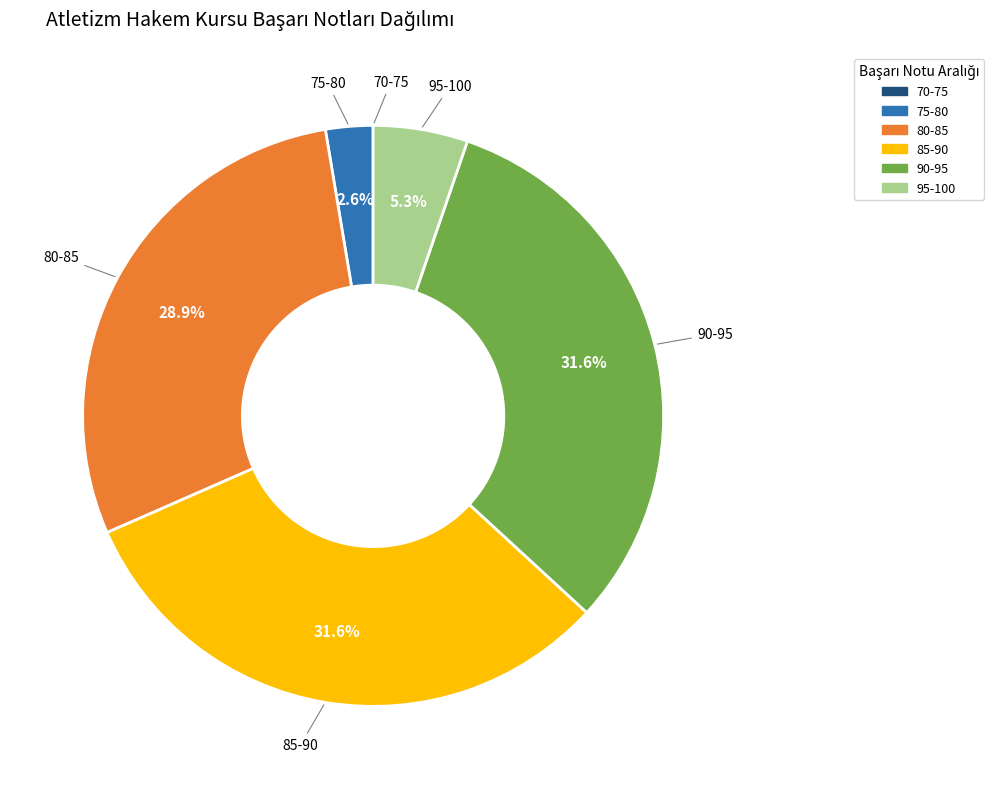

What portion of the pie excludes 75-80?

97.4%